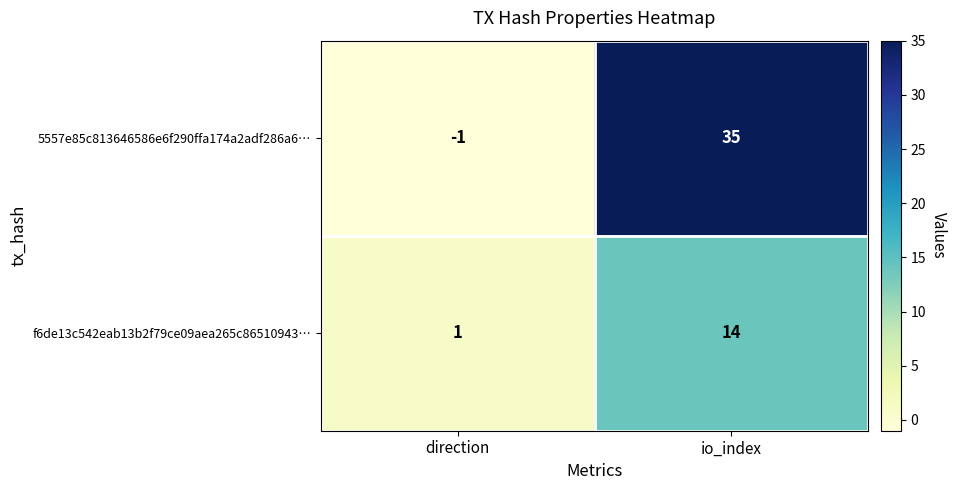

Rank the series by their average value, from lowest to highest.

f6de13c542eab13b2f79ce09aea265c86510943…, 5557e85c813646586e6f290ffa174a2adf286a6…